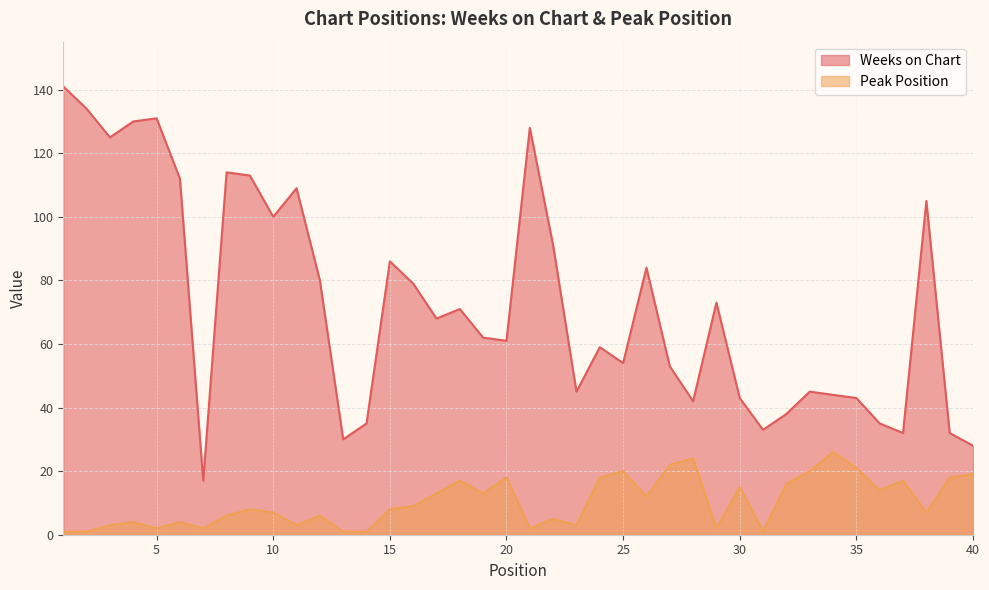

Which series has the largest range (max minus min)?

Weeks on Chart